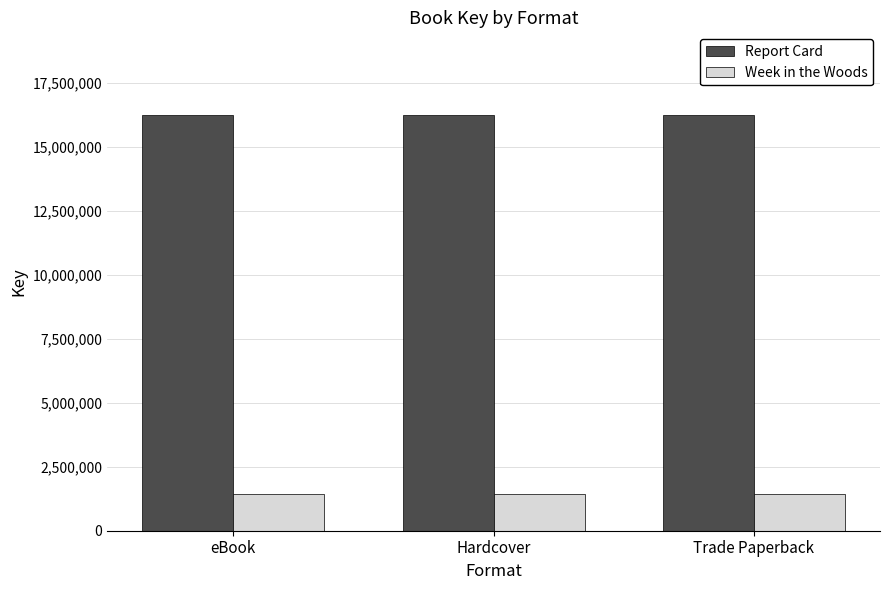

What value does the Report Card series have at Hardcover?

16220892